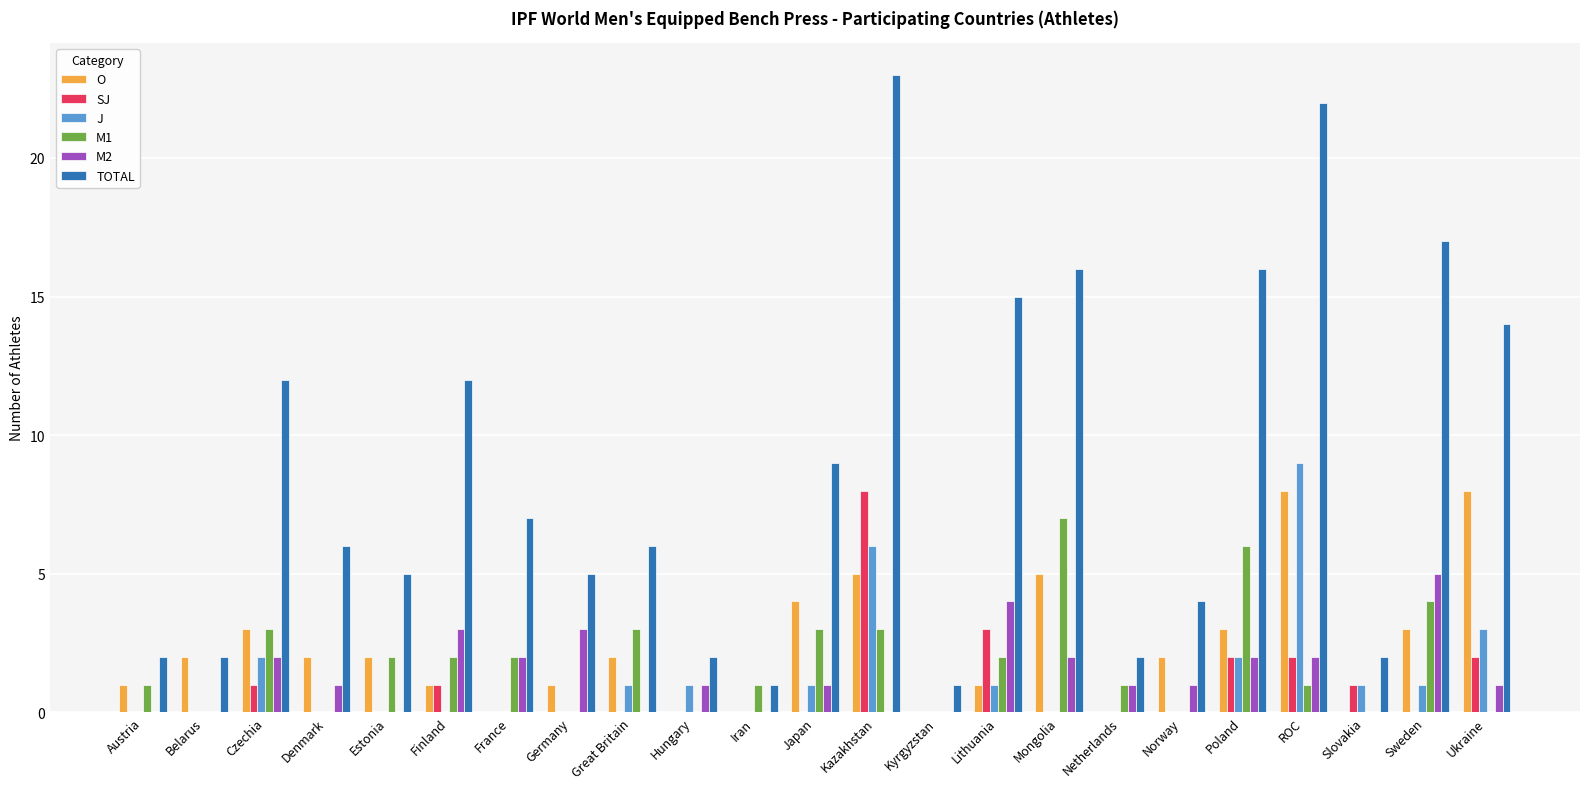

Is it true that M1 equals 4 at Mongolia?

False